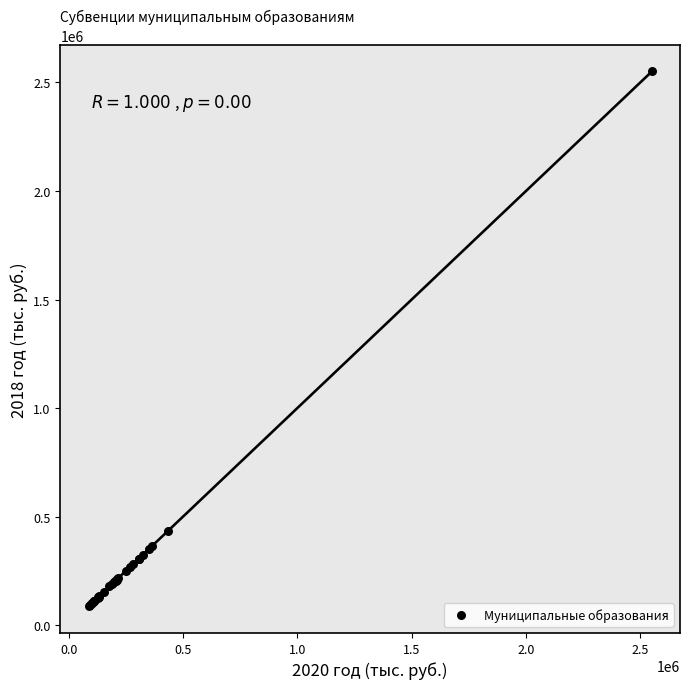

What Y value in the scatter plot is closest to 1318763?

433350